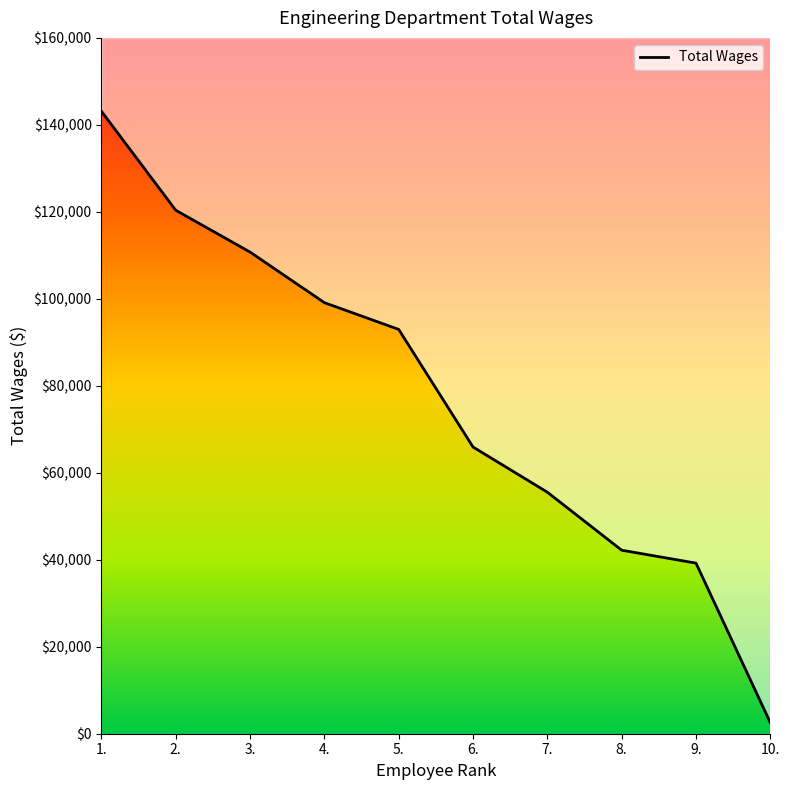

Read the value at 6., to the nearest 50.

65900